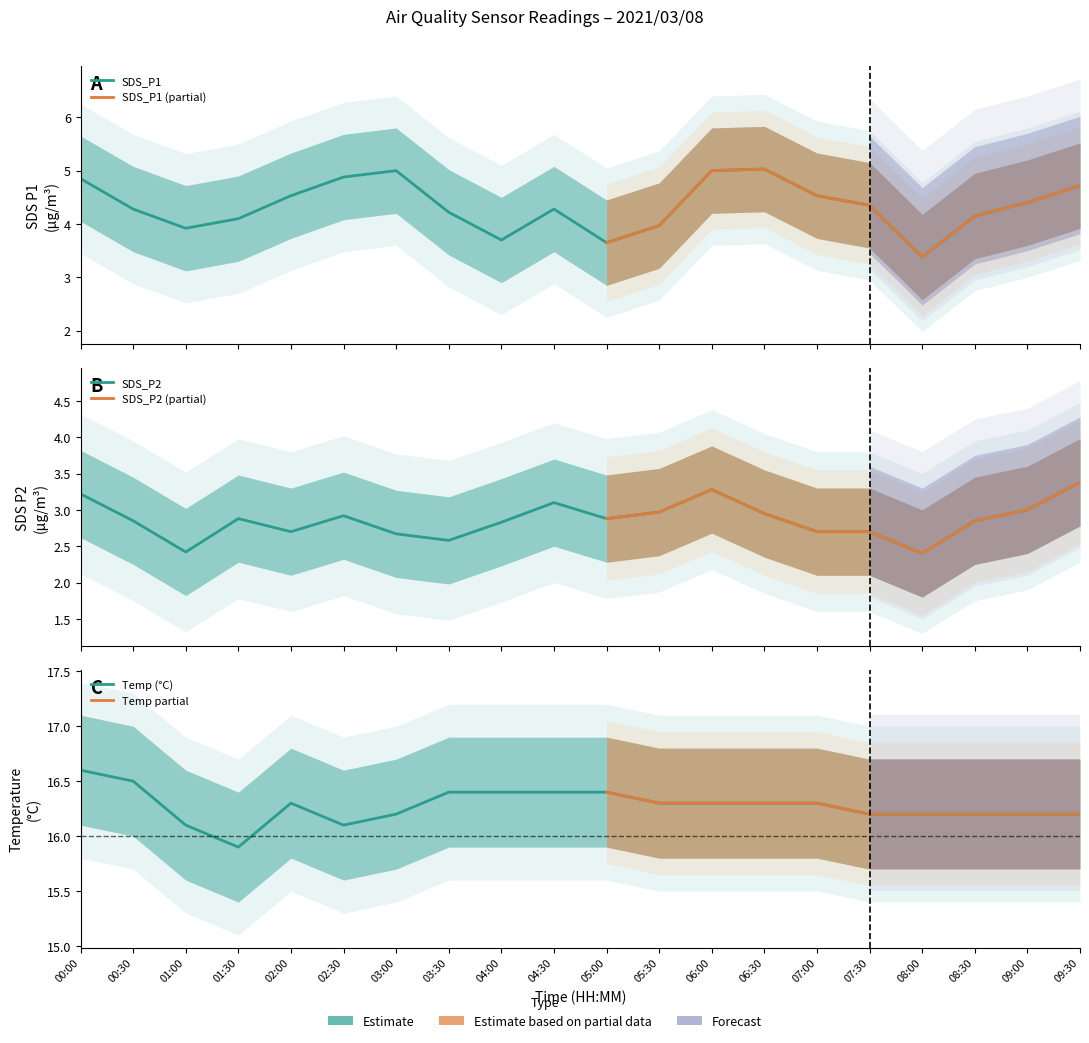

How many data points does each series have?

20